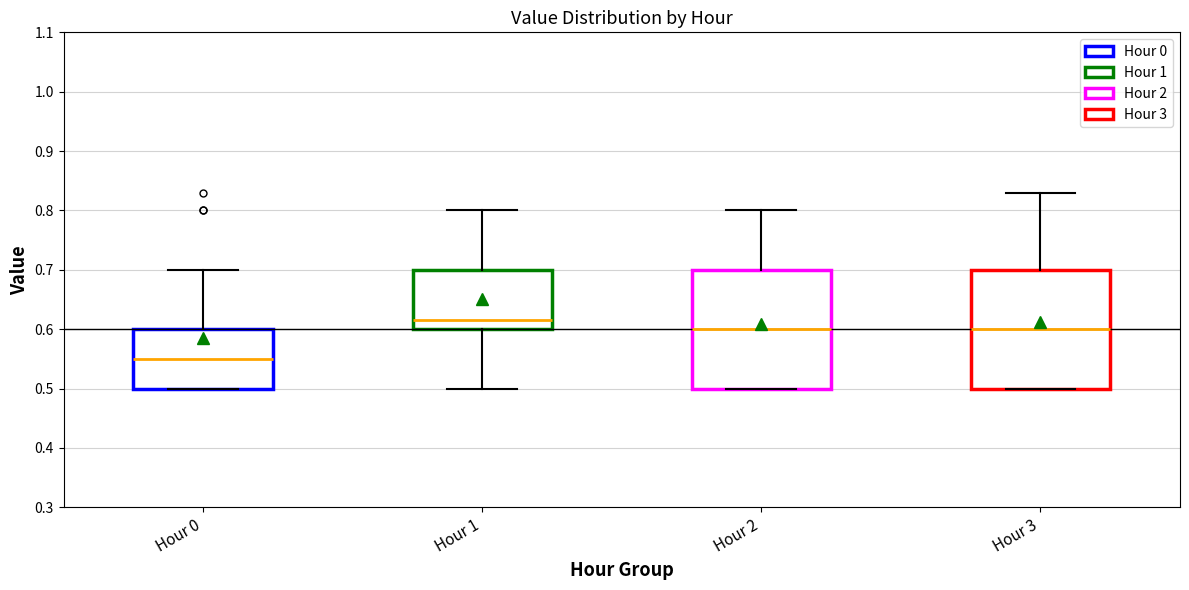

Reading left to right, read every box against the y-axis: the position of its median line, the range the box covers, and the ends of its whiskers. The values are not printed on the chart, so give them approximately, as read against the axis.

Hour 0: median 0.55, box 0.50 to 0.60, whiskers 0.50 to 0.70
Hour 1: median 0.62, box 0.60 to 0.70, whiskers 0.50 to 0.80
Hour 2: median 0.60, box 0.50 to 0.70, whiskers 0.50 to 0.80
Hour 3: median 0.60, box 0.50 to 0.70, whiskers 0.50 to 0.83